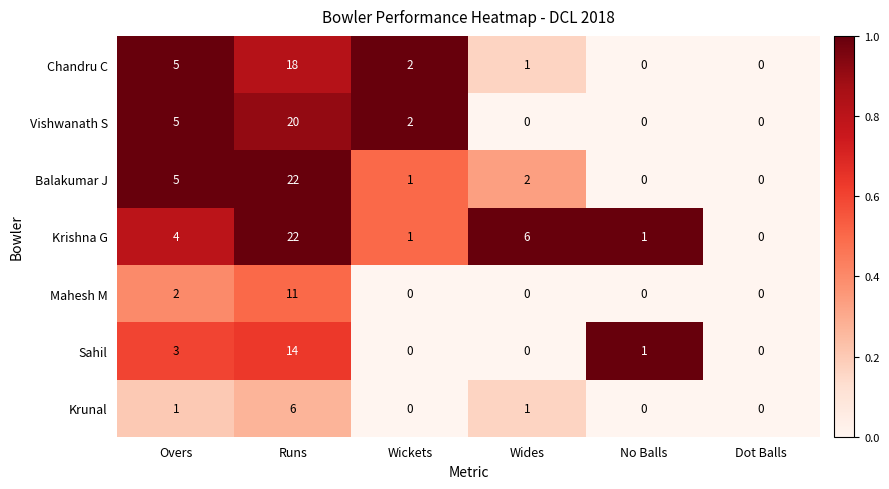

What is the difference between the highest and lowest values at Overs?

4